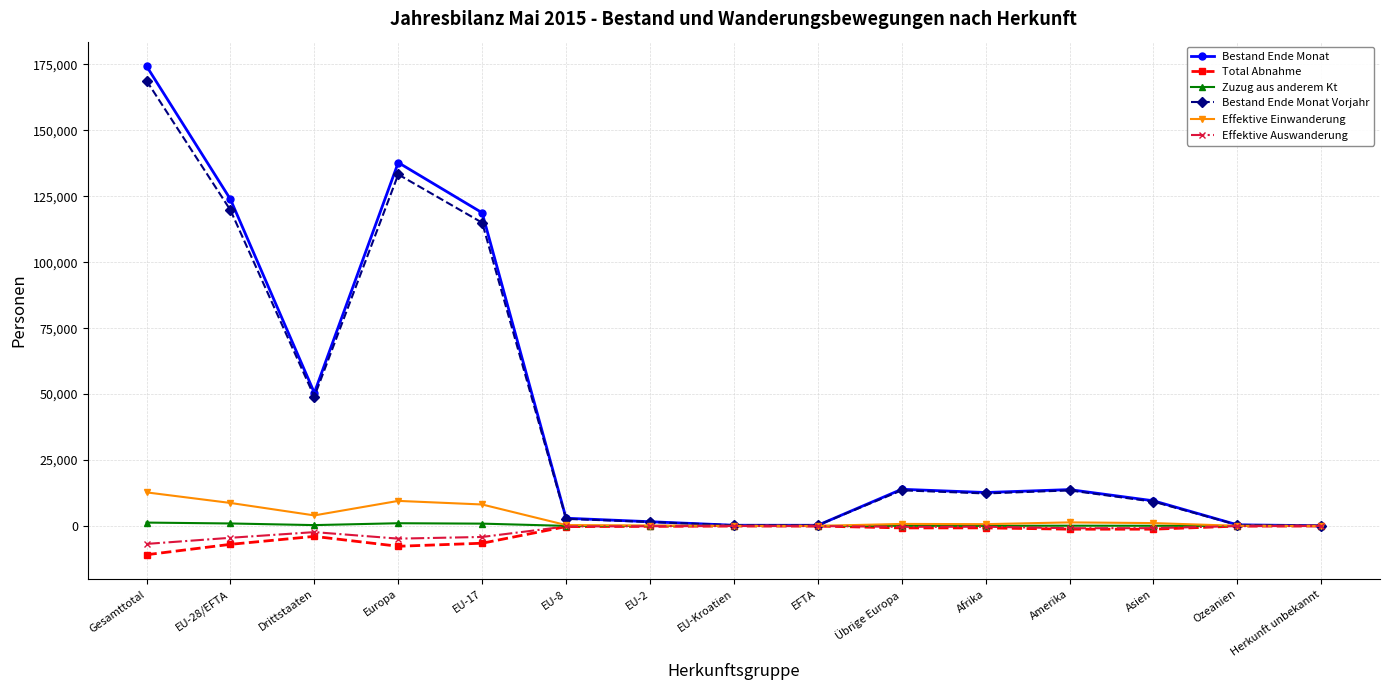

Which category has the highest value in the Effektive Einwanderung series?

Gesamttotal